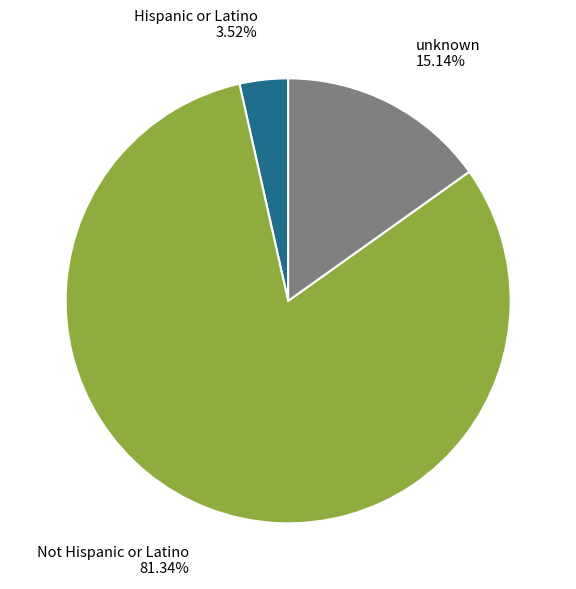

How many slices are in this pie chart?

3